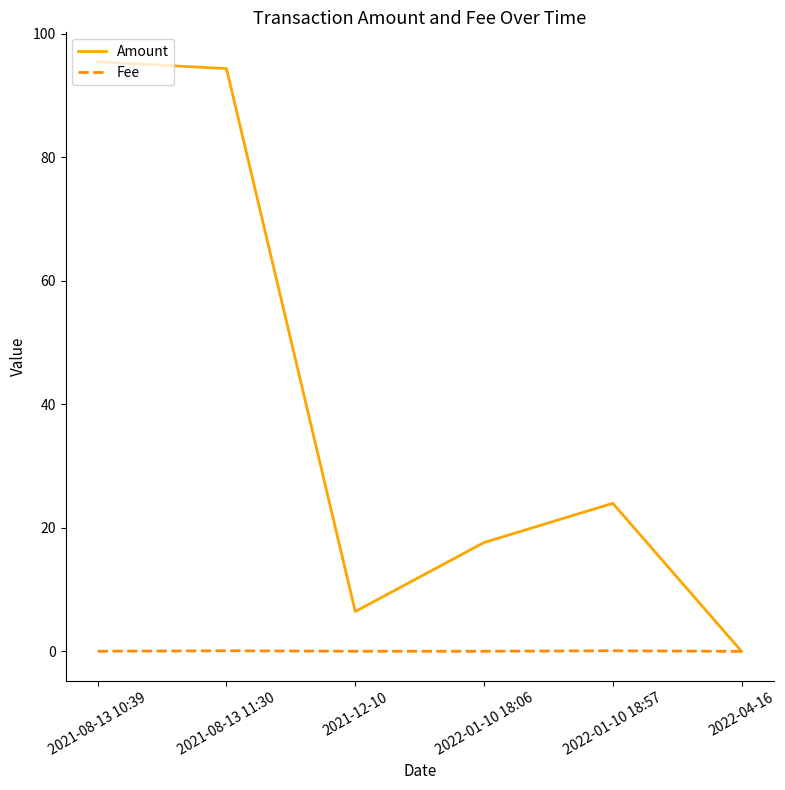

Read the Fee value at 2021-08-13 11:30.

0.1